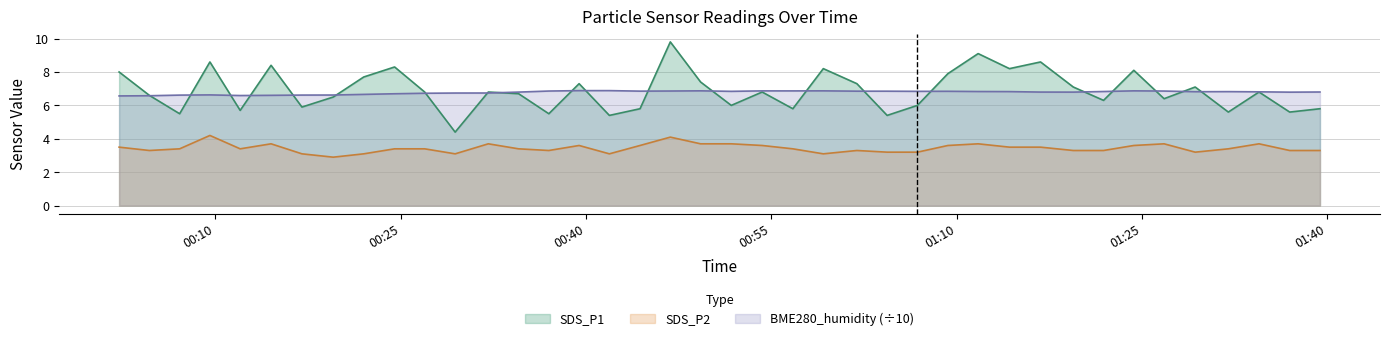

Which series changed the most between 2022/07/19 00:24:30 and 2022/07/19 00:39:26?

SDS_P1